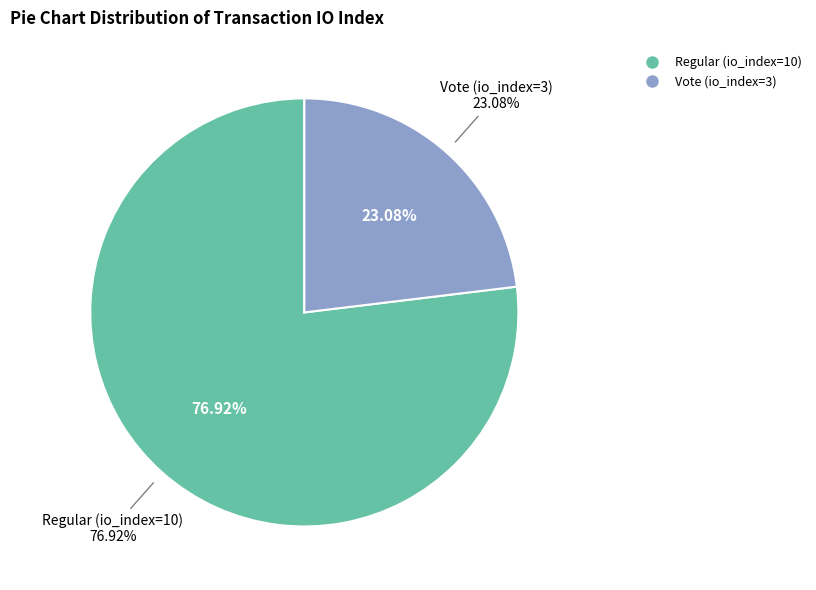

What is the change in value from Regular (io_index=10) to Vote (io_index=3)?

-7